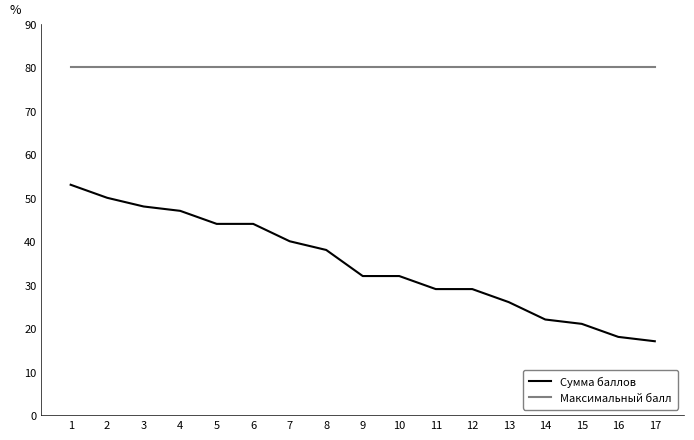

True or false: Максимальный балл and Сумма баллов intersect in this chart.

False